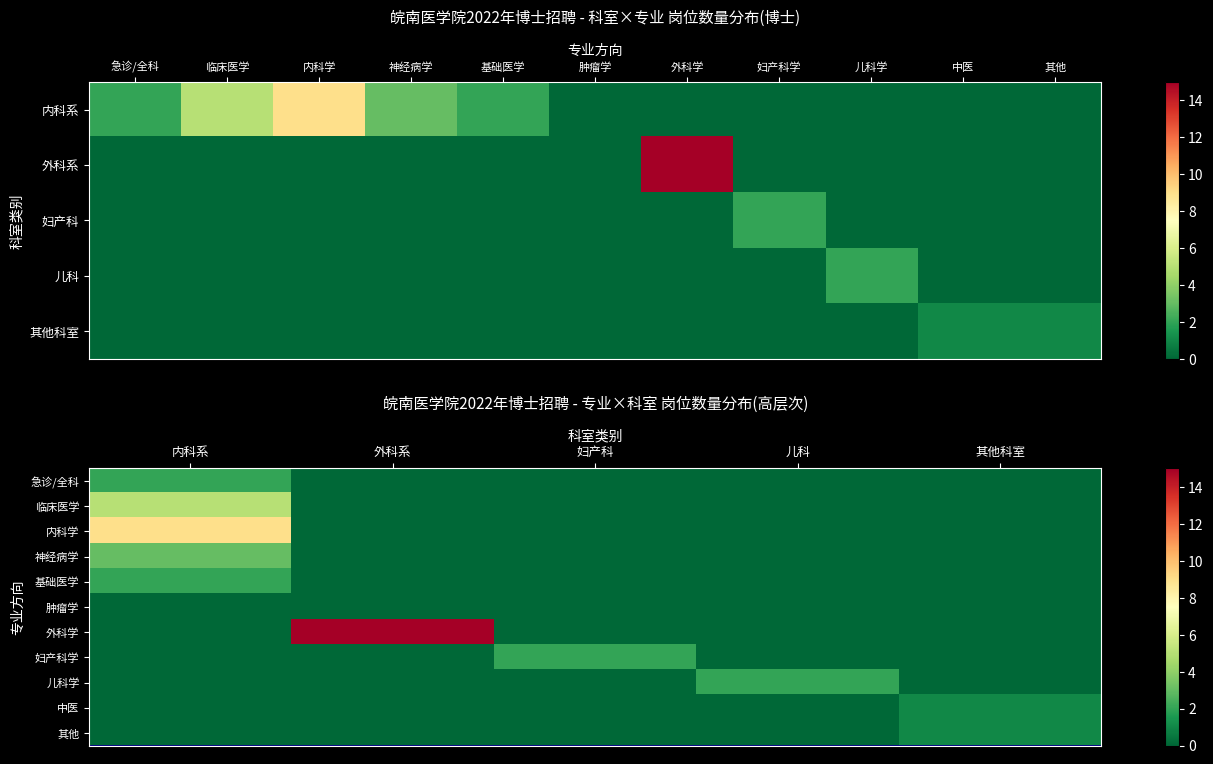

How many categories are shown in the chart?

5